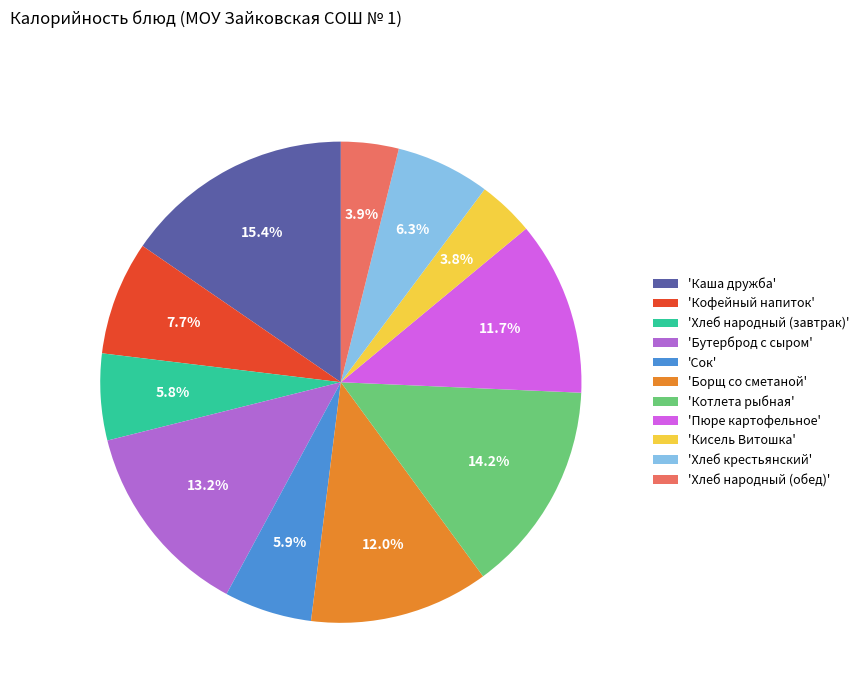

Does any single category account for the majority?

No